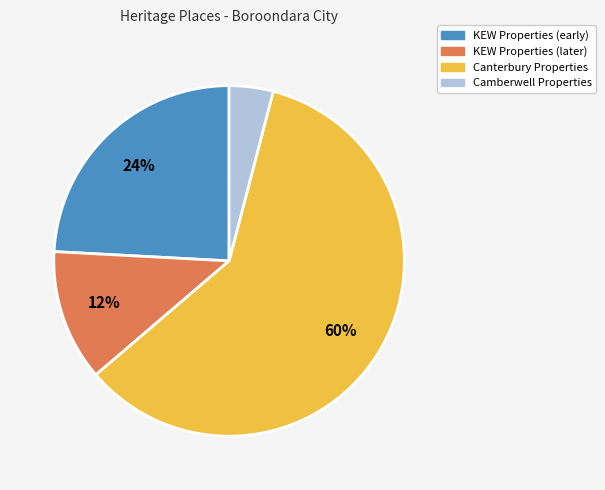

To the nearest percent, what is the average slice percentage?

25%